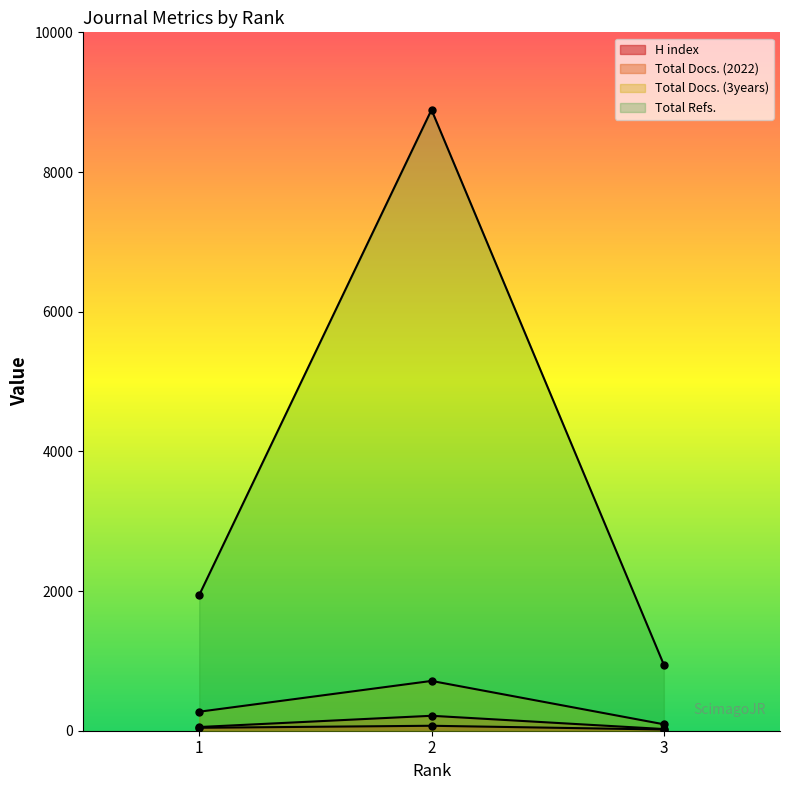

What is the total value across all series at 2?

9889